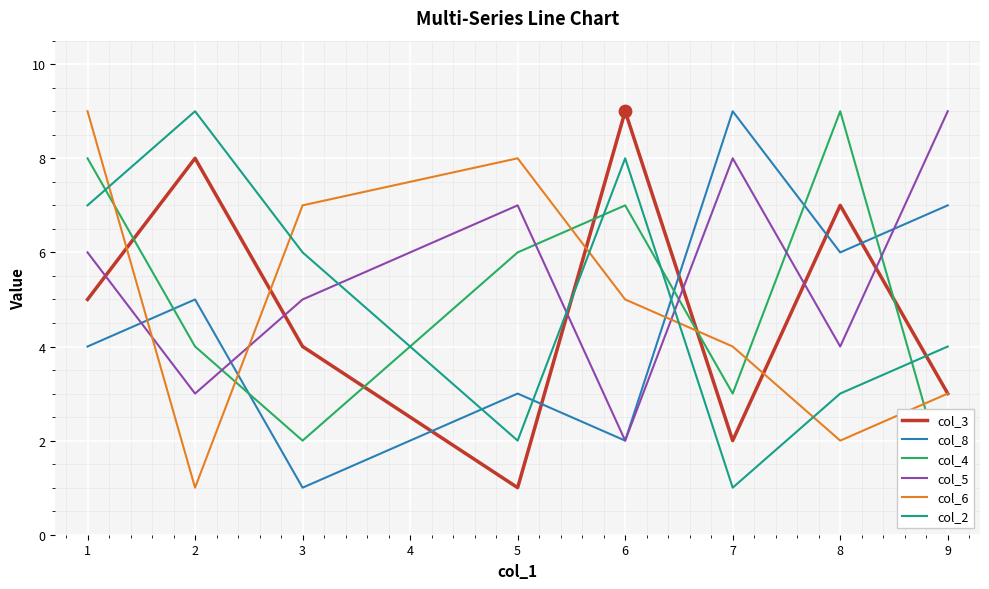

Which series has the widest spread of Y values?

col_3